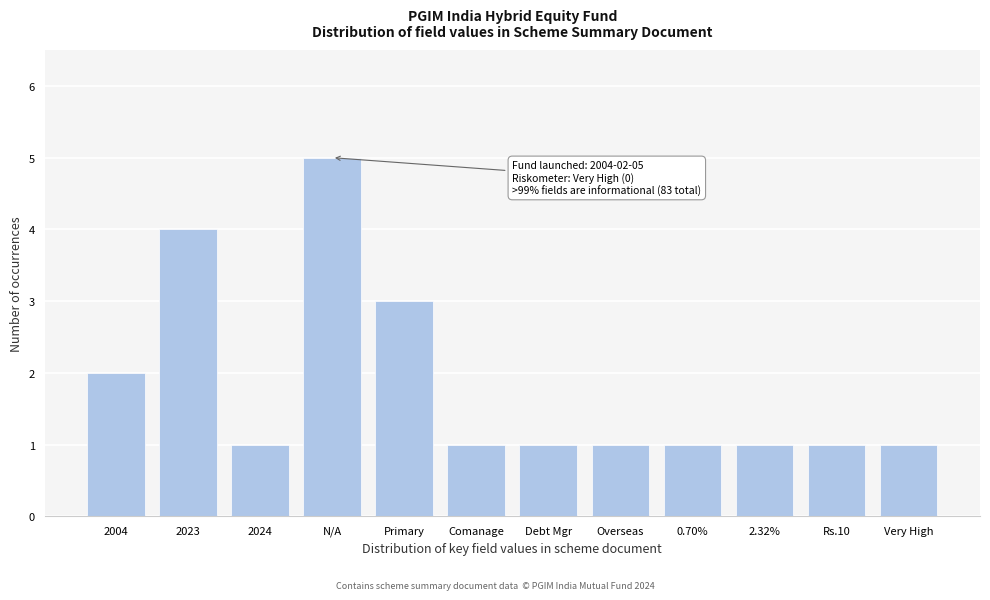

Reading left to right, extract all data points from this chart.

2004=2	2023=4	2024=1	N/A=5	Primary=3	Comanage=1	Debt Mgr=1	Overseas=1	0.70%=1	2.32%=1	Rs.10=1	Very High=1